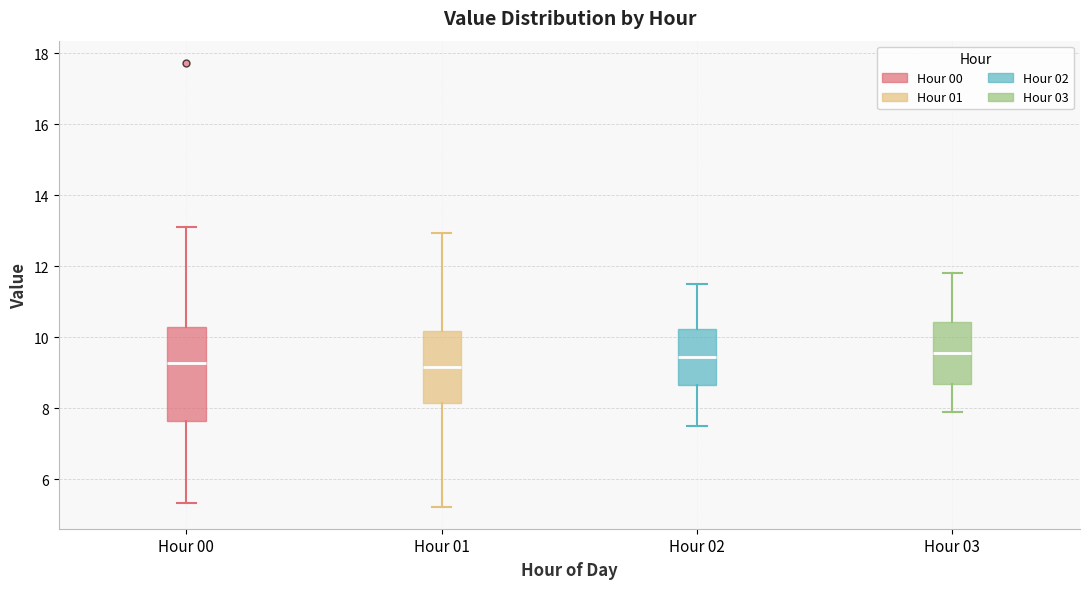

Reading left to right, read every box against the y-axis: the position of its median line, the range the box covers, and the ends of its whiskers. The values are not printed on the chart, so give them approximately, as read against the axis.

Hour 00: median 9.2, box 7.6 to 10.2, whiskers 5.4 to 13.2
Hour 01: median 9.2, box 8.2 to 10.2, whiskers 5.2 to 13.0
Hour 02: median 9.4, box 8.6 to 10.2, whiskers 7.6 to 11.6
Hour 03: median 9.6, box 8.6 to 10.4, whiskers 8.0 to 11.8